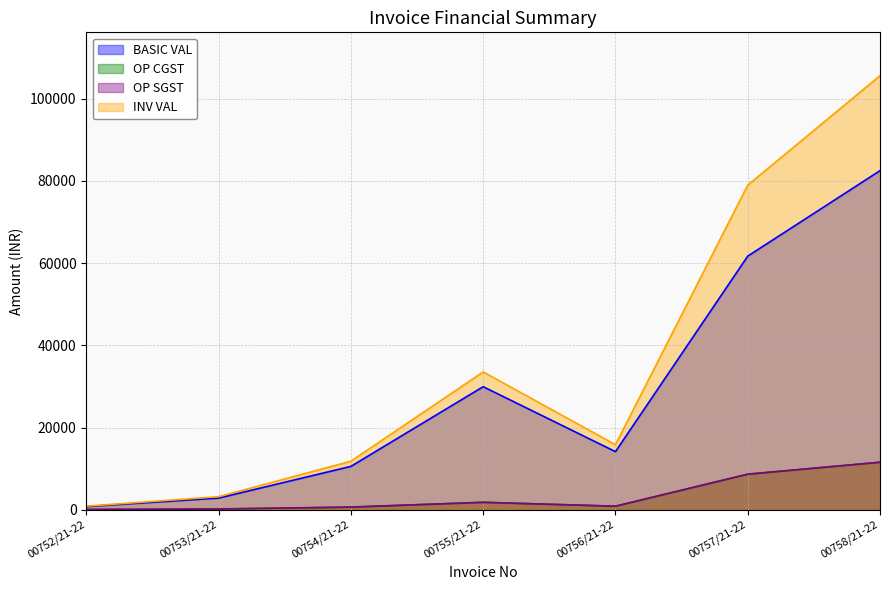

In BASIC VAL, how many points are higher than both neighbors (excluding endpoints)?

1